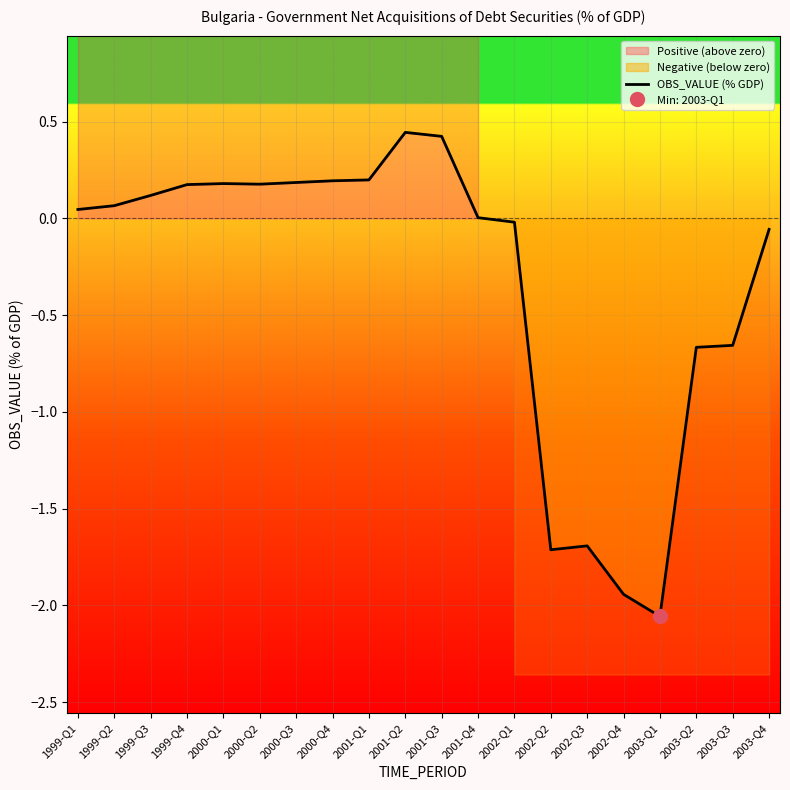

How many values are below zero?

8